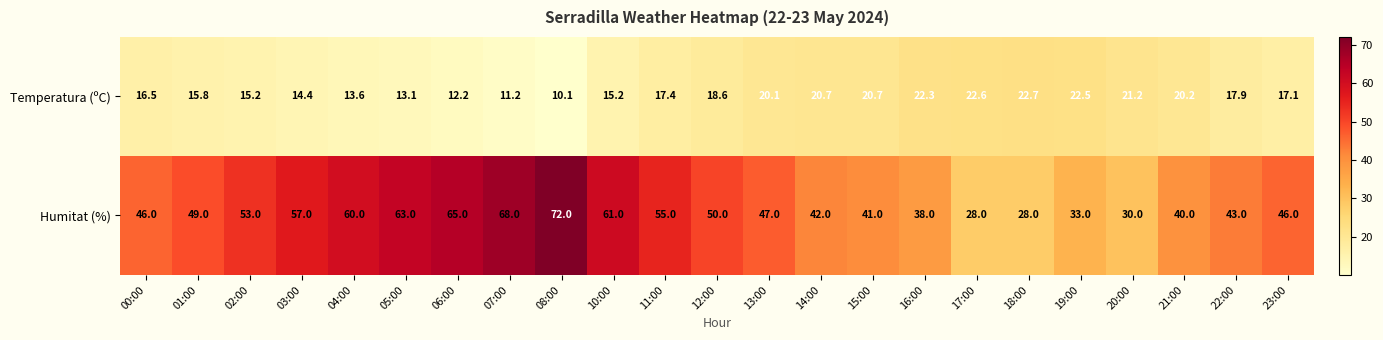

What is the maximum value shown in the chart?

72.0